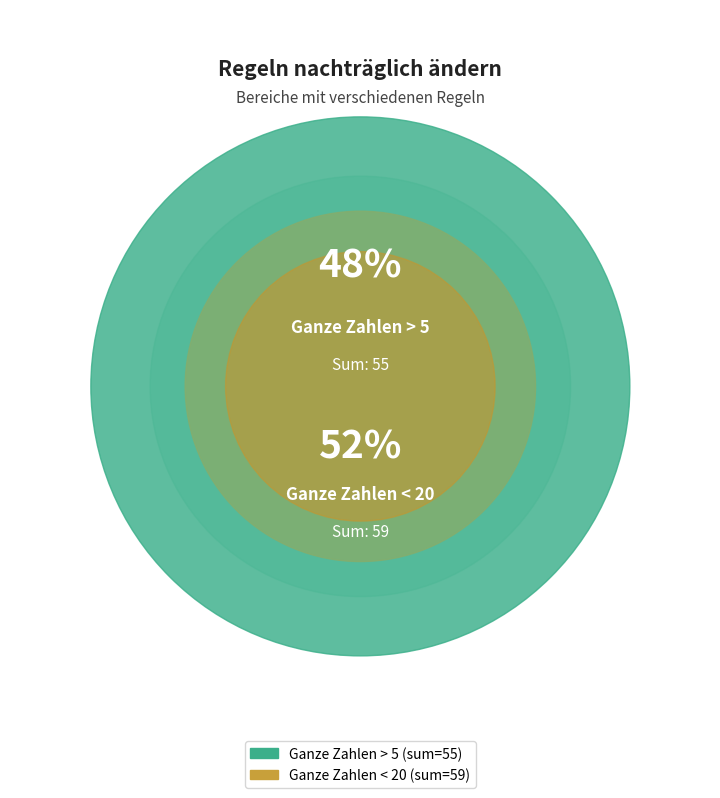

True or false: Ganze Zahlen < 20 (10) accounts for 1% of the total.

False